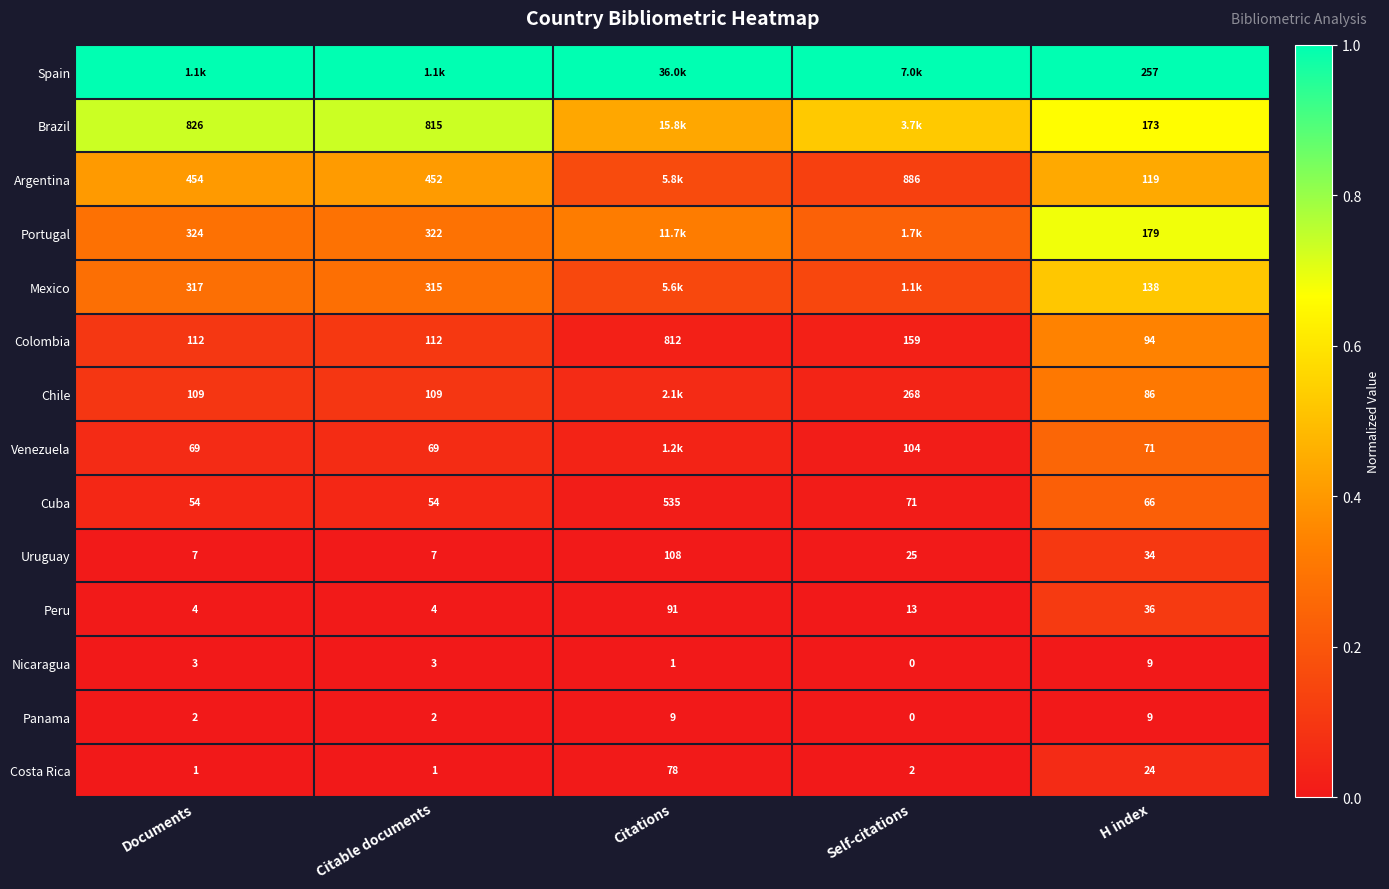

At which label does Uruguay reach its peak?

Citations